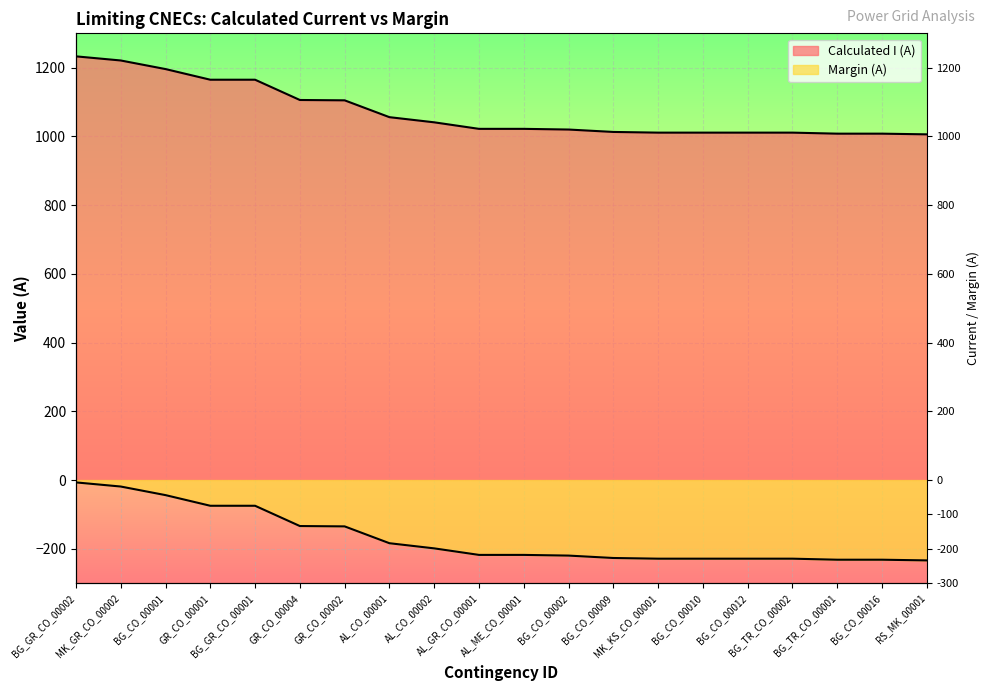

What is the sum of all Calculated I (A) values?

21431